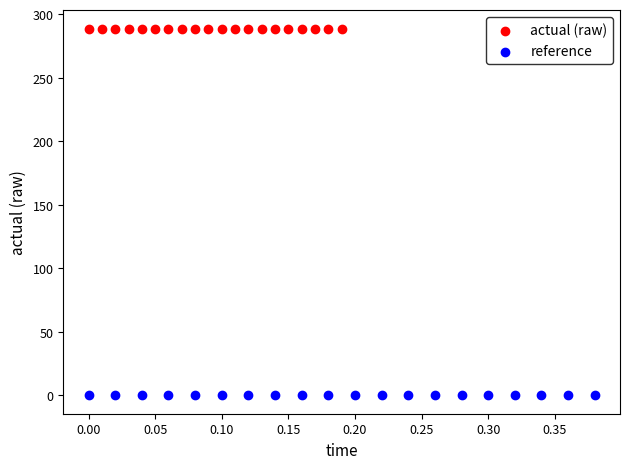

What are all the series names shown in the legend?

actual (raw), reference